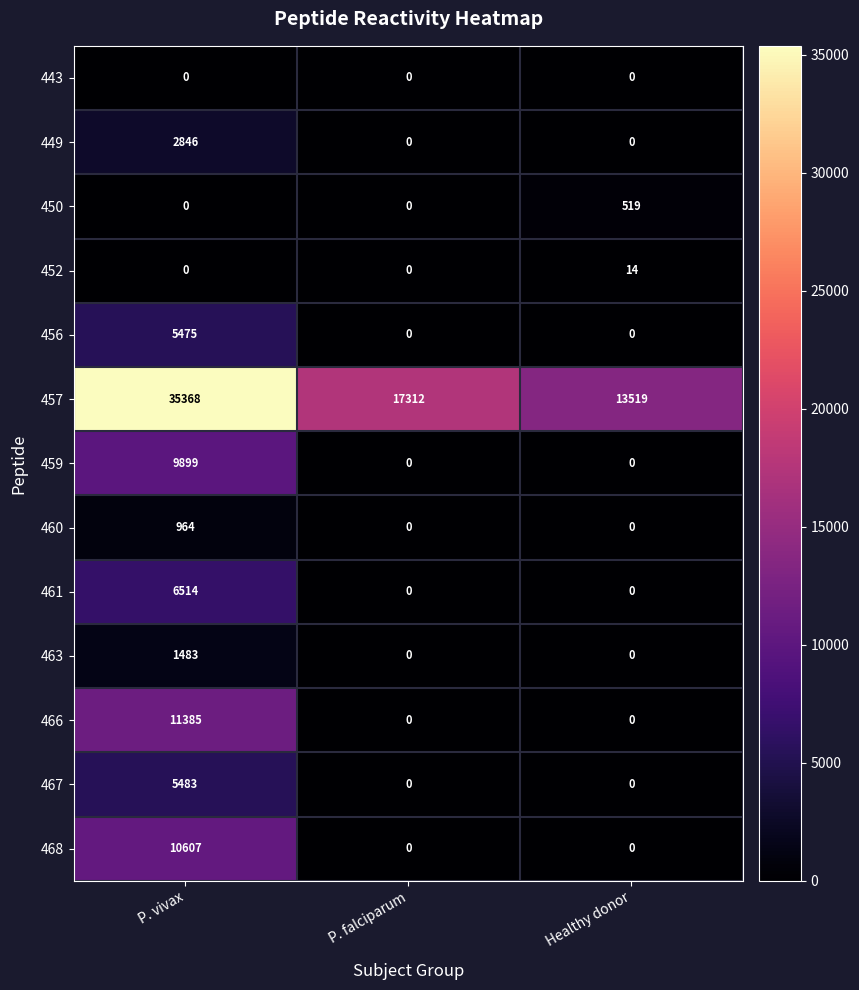

List the series in order of their peak value, lowest first.

443, 452, 450, 460, 463, 449, 456, 467, 461, 459, 468, 466, 457